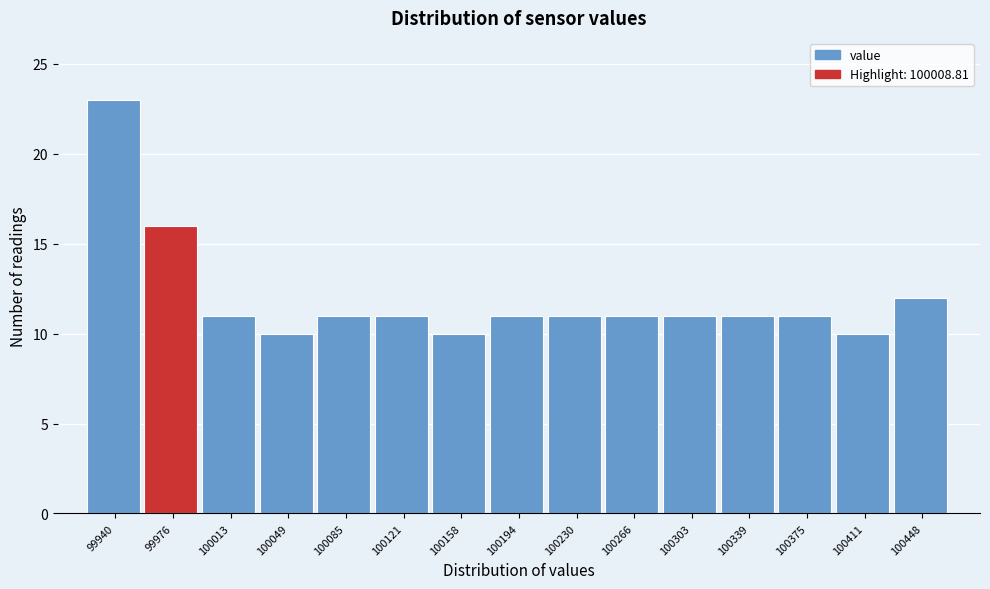

Reading left to right, list all the values displayed in this chart.

23	16	11	10	11	11	10	11	11	11	11	11	11	10	12